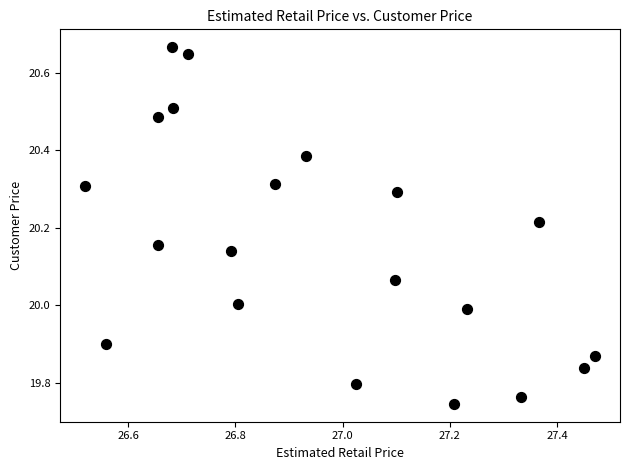

What is the range of X values (max minus min)?

0.9